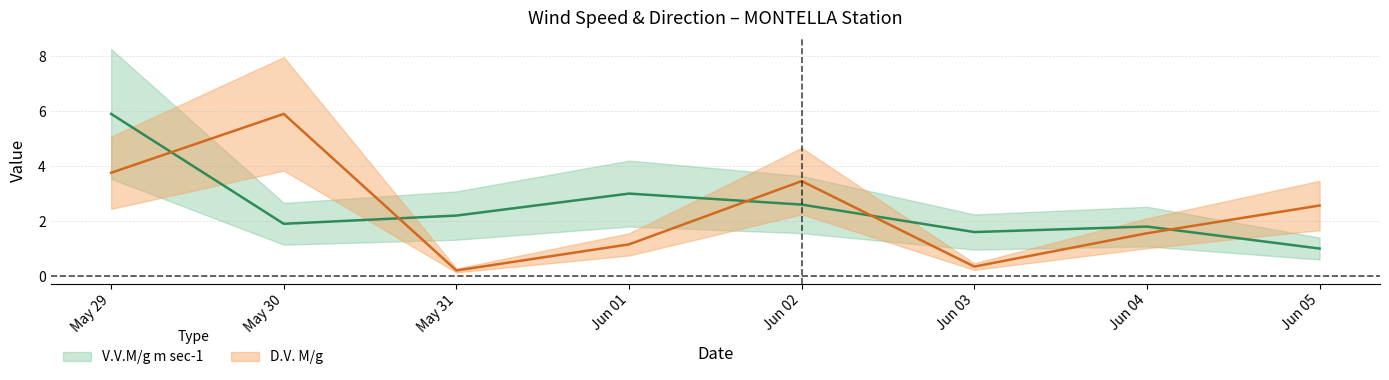

How many times do D.V. M/g and V.V.M/g m sec-1 cross each other?

5